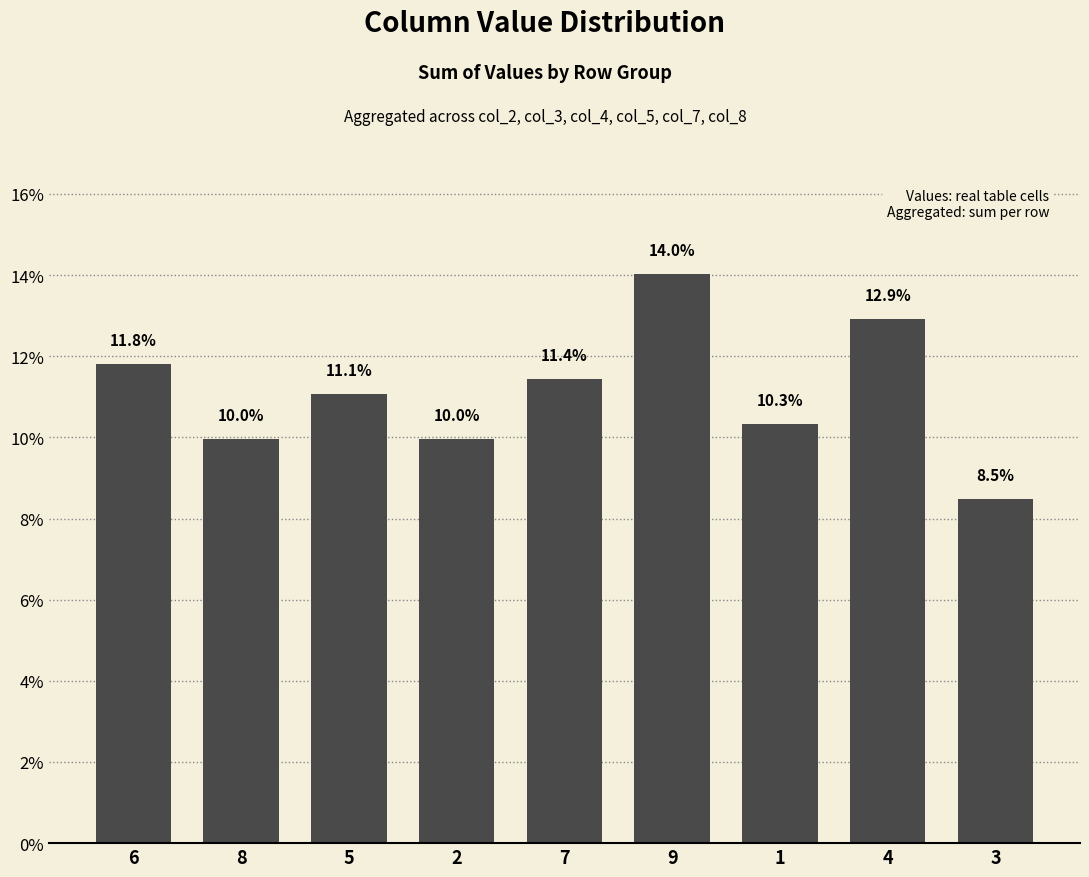

Which has a higher value, 2 or 3?

2